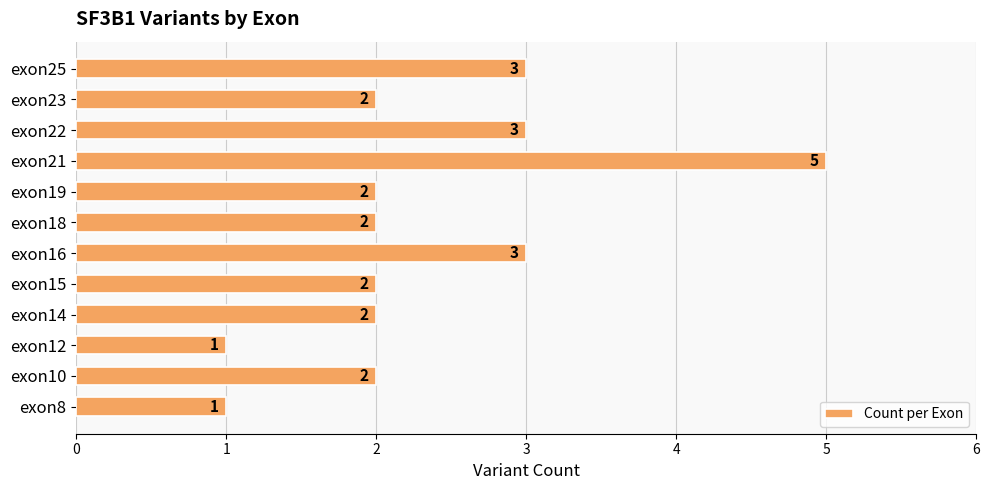

Reading bottom to top, extract all data points from this chart.

exon8=1	exon10=2	exon12=1	exon14=2	exon15=2	exon16=3	exon18=2	exon19=2	exon21=5	exon22=3	exon23=2	exon25=3